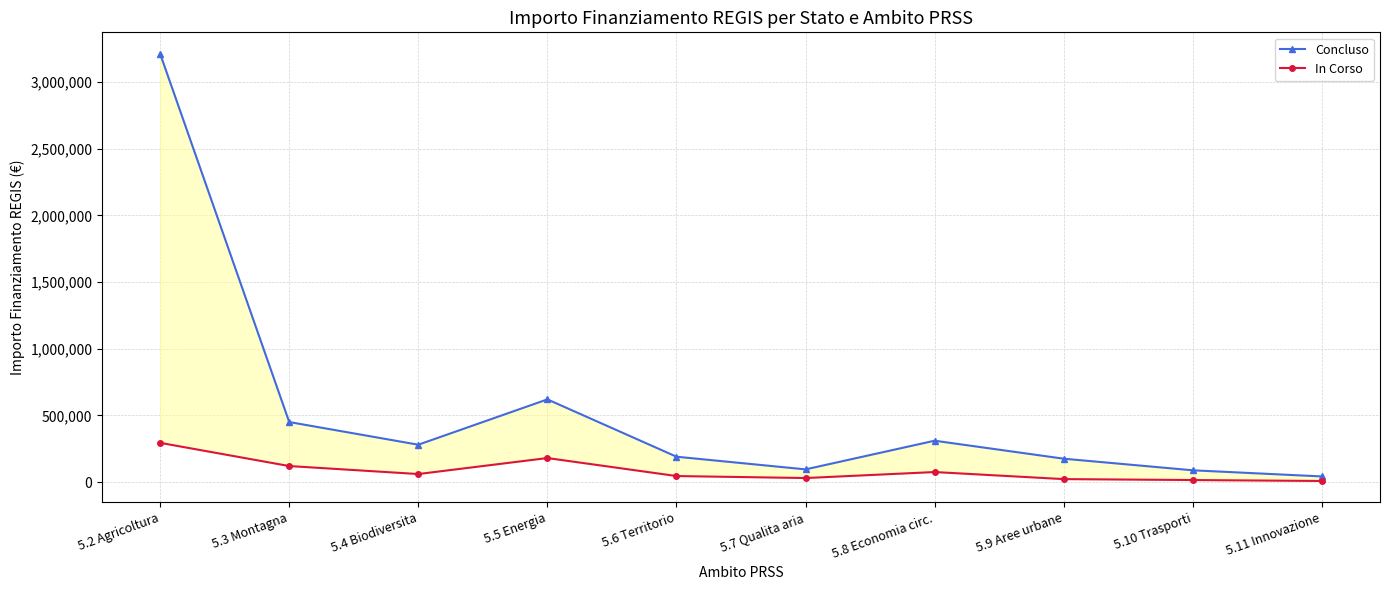

What value does the In Corso series have at 5.10 Trasporti?

15000.0